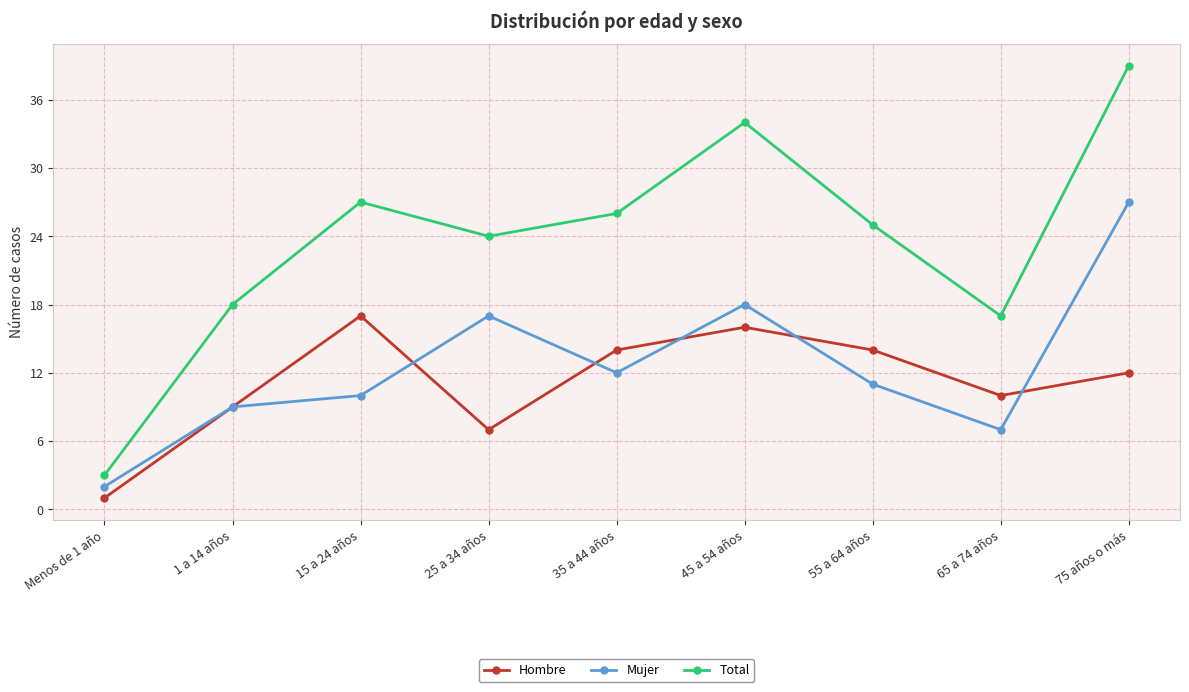

Does the chart have visible grid lines?

Yes